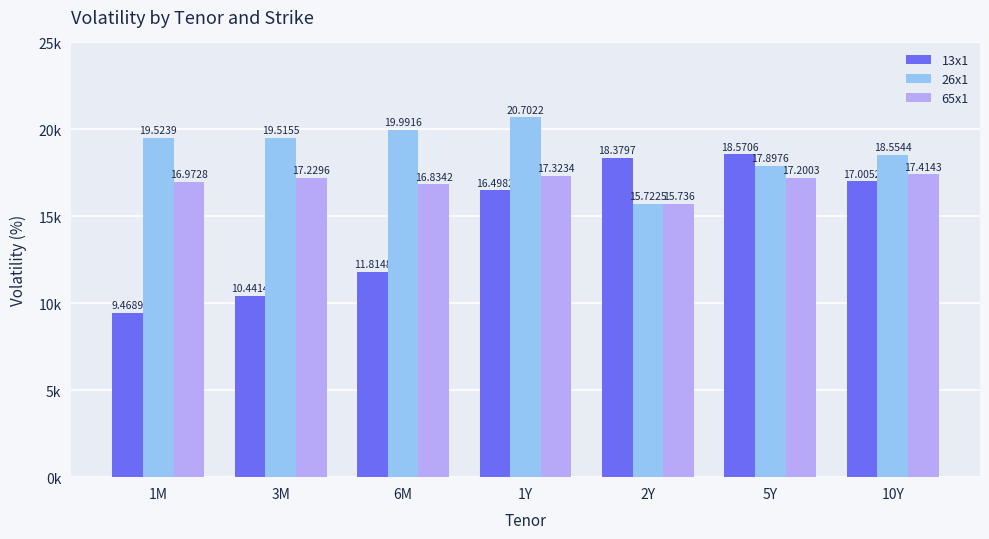

At which label is 65x1 closest to 16?

2Y